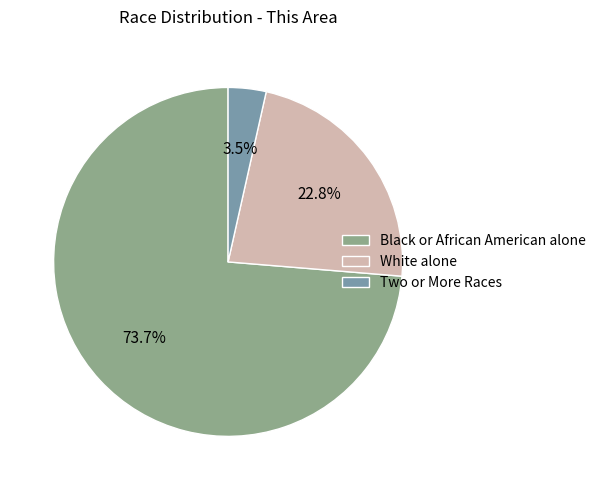

Which has a higher value, White alone or Black or African American alone?

Black or African American alone